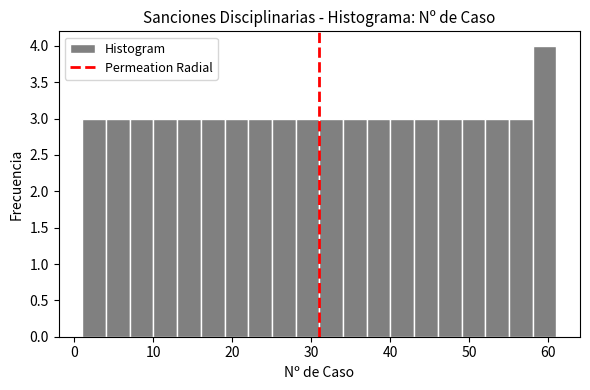

Read against the x-axis, roughly where is the centre of the tallest bar?

60